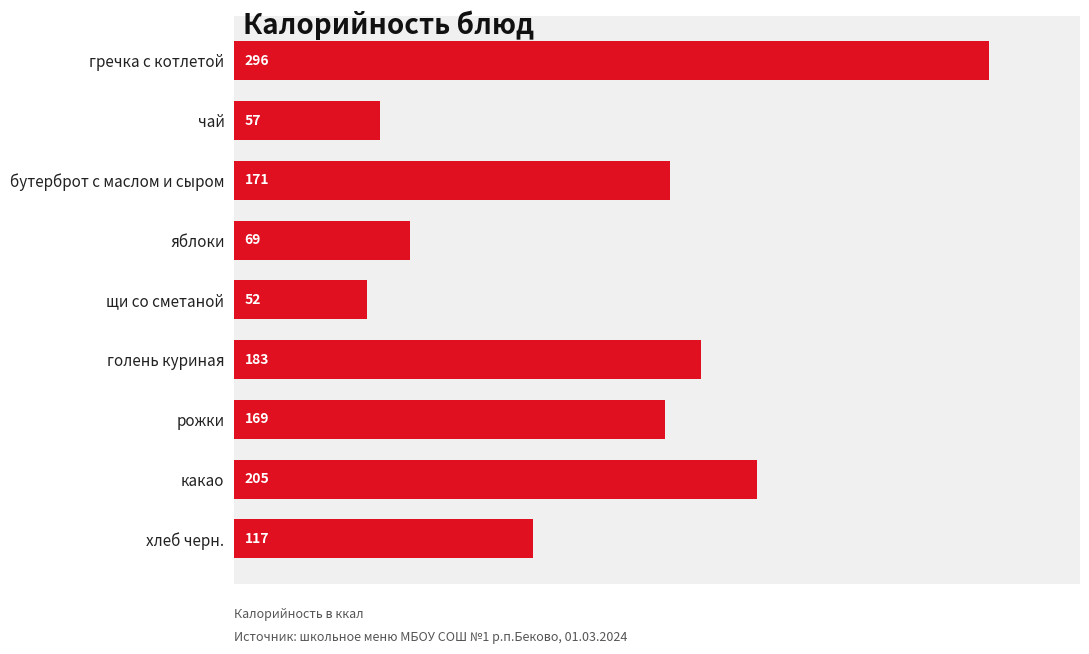

Is it true that the value at голень куриная is 310?

False